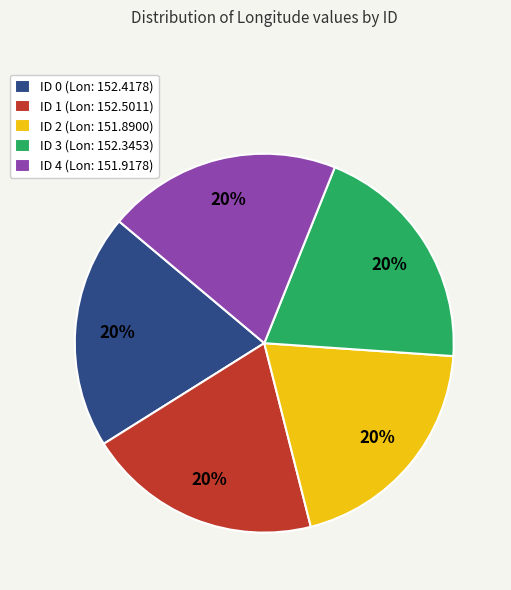

What is the ratio of the value at ID 2 (Lon: 151.8900) to the value at ID 3 (Lon: 152.3453)?

1.0